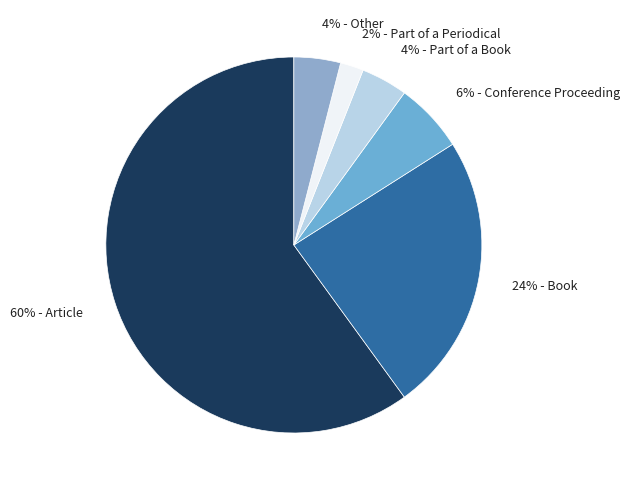

What percentage is the 24% - Book slice, to the nearest percent?

24%